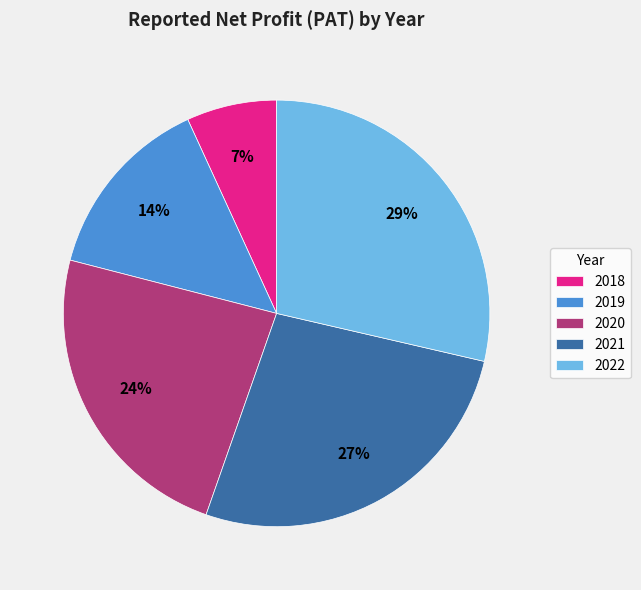

To the nearest percent, what percentage of the pie is 2019?

14%